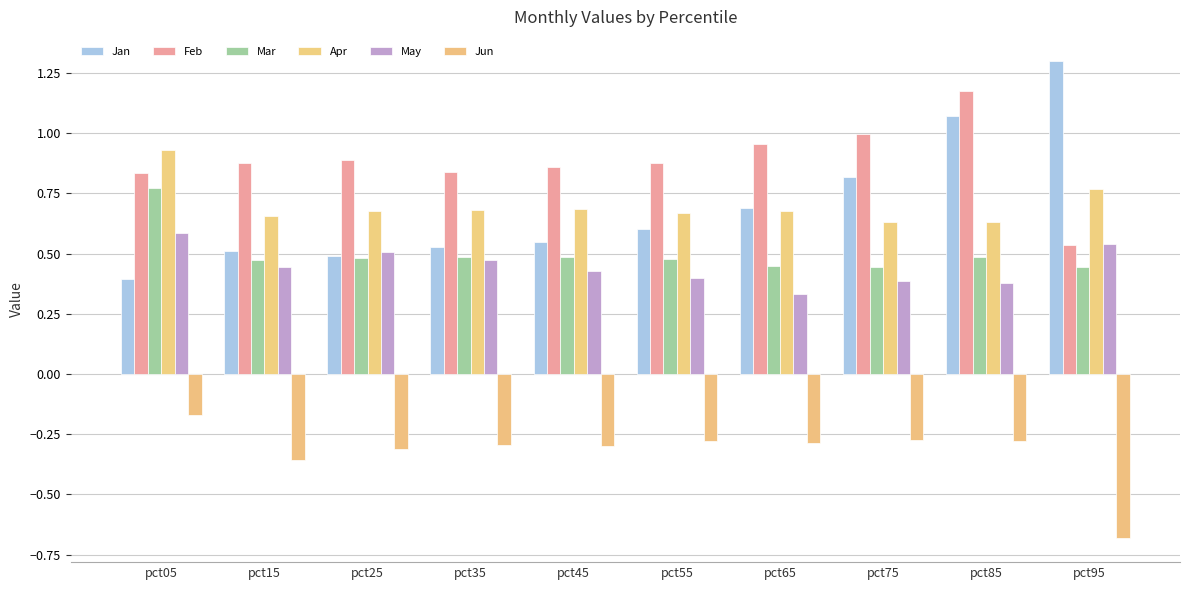

Does the chart contain stacked bars?

No